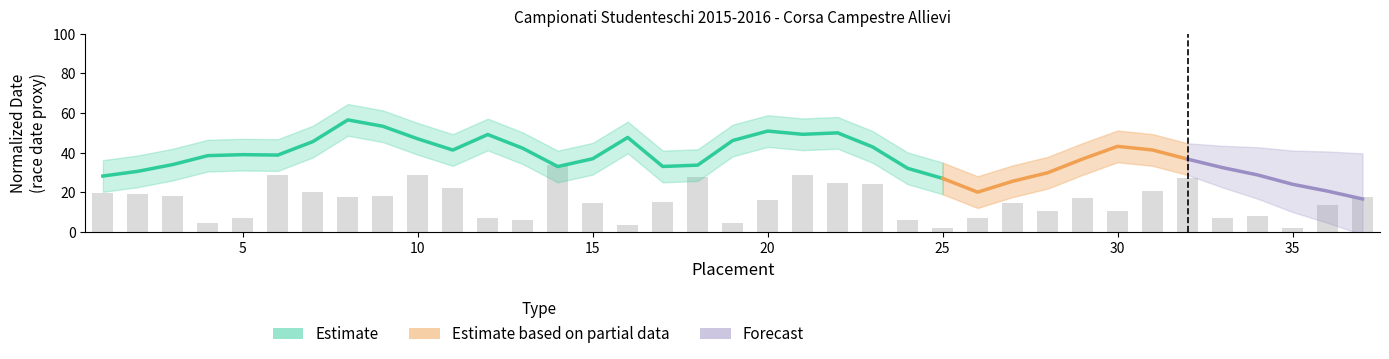

List the labels in order of value, smallest first.

25, 35, 16, 19, 4, 24, 13, 5, 33, 26, 12, 34, 28, 30, 36, 27, 15, 17, 20, 29, 8, 37, 3, 9, 2, 1, 7, 31, 11, 23, 22, 32, 18, 6, 21, 10, 14